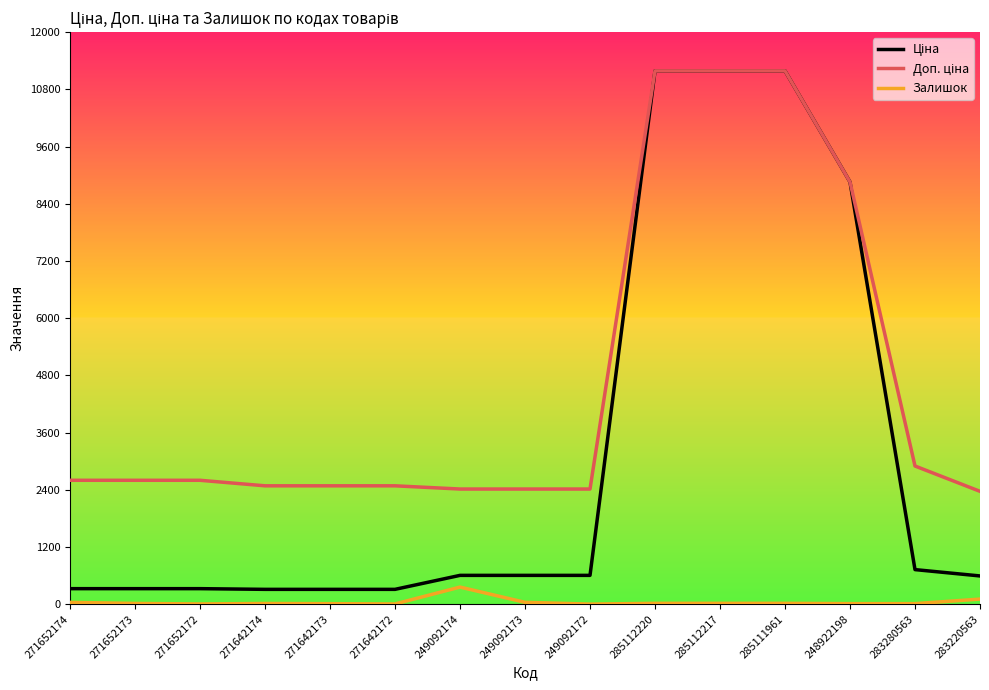

The Залишок series shows 11.0 at 248922198. True or false?

True